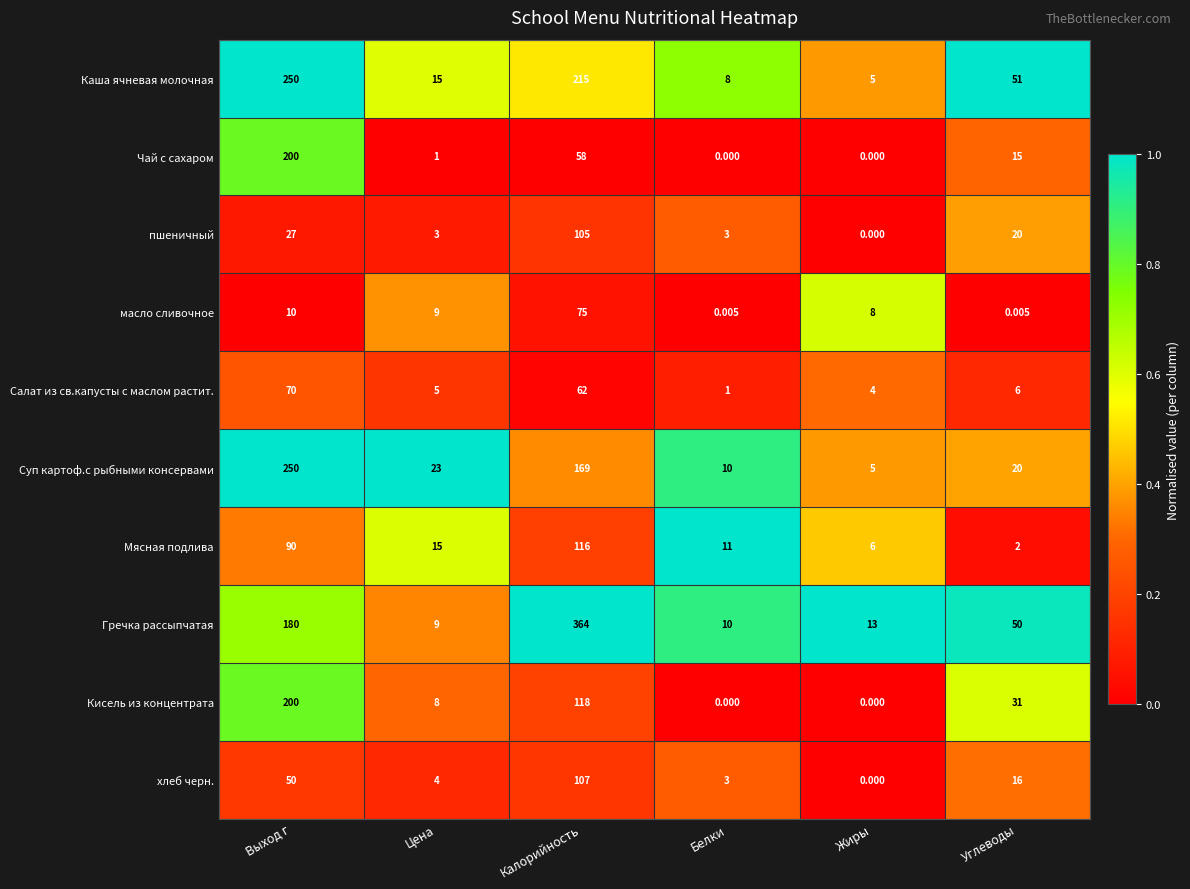

At which label does Мясная подлива reach its peak?

Калорийность